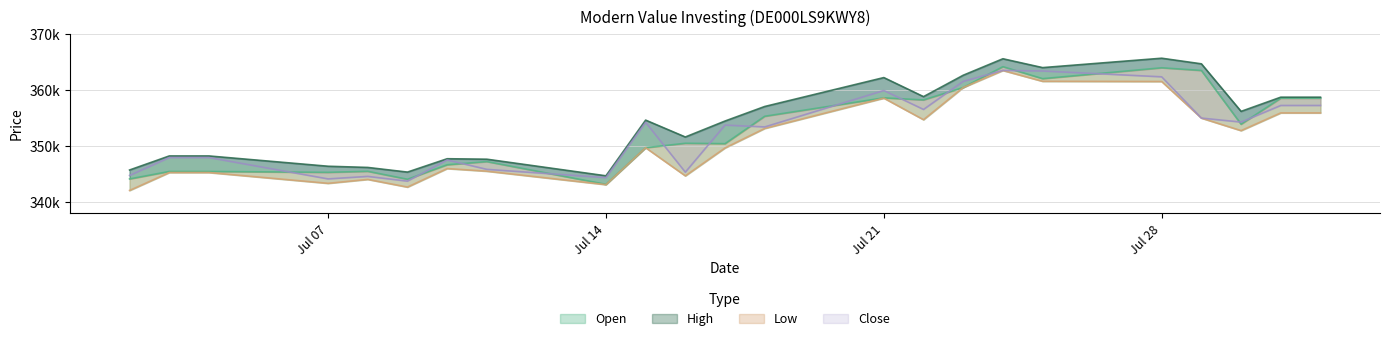

True or false: High and Low intersect in this chart.

False